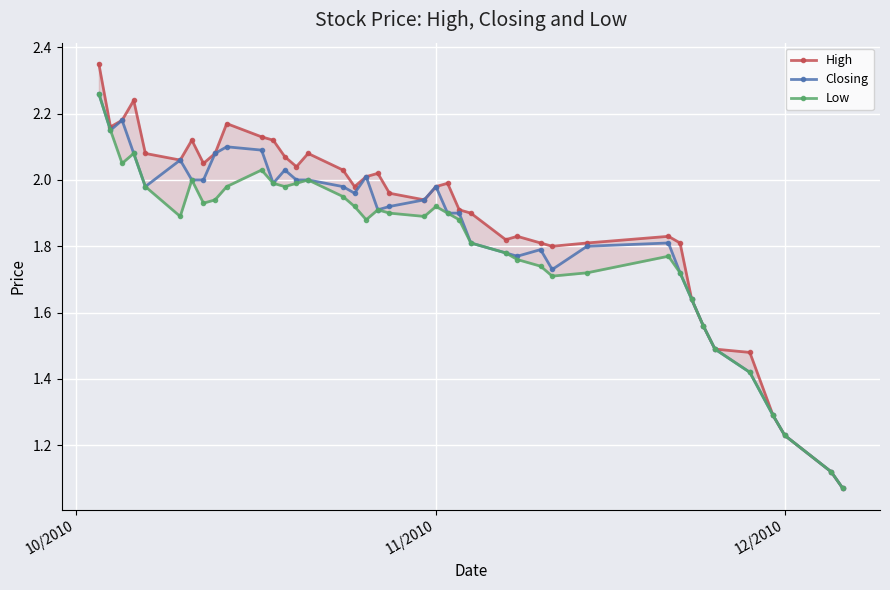

At how many categories does at least one series exceed 1?

40